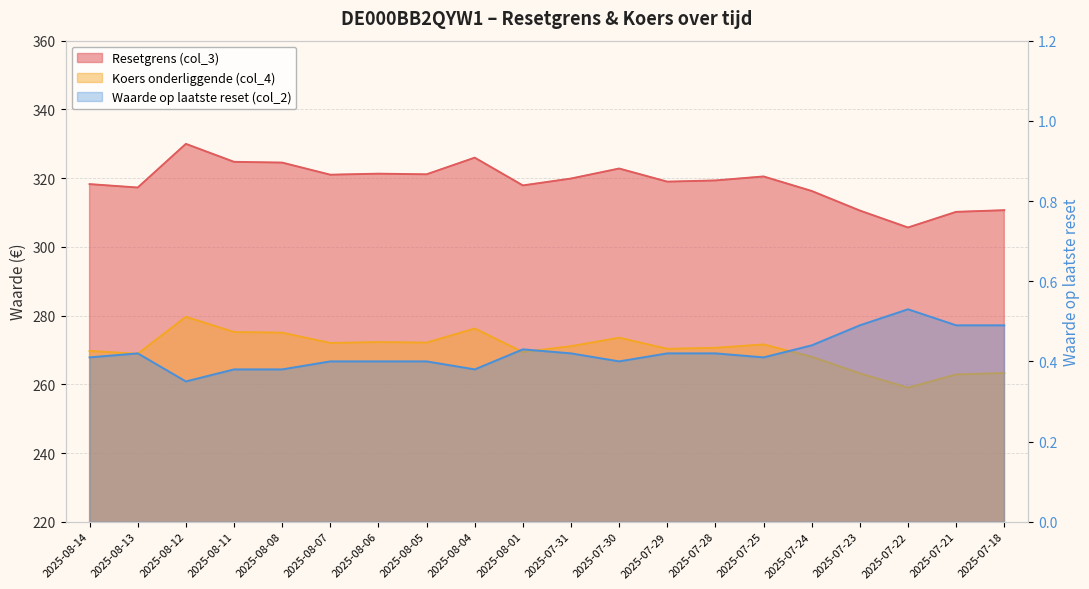

Which series changed the most between 2025-08-06 and 2025-07-23?

Resetgrens (col_3)